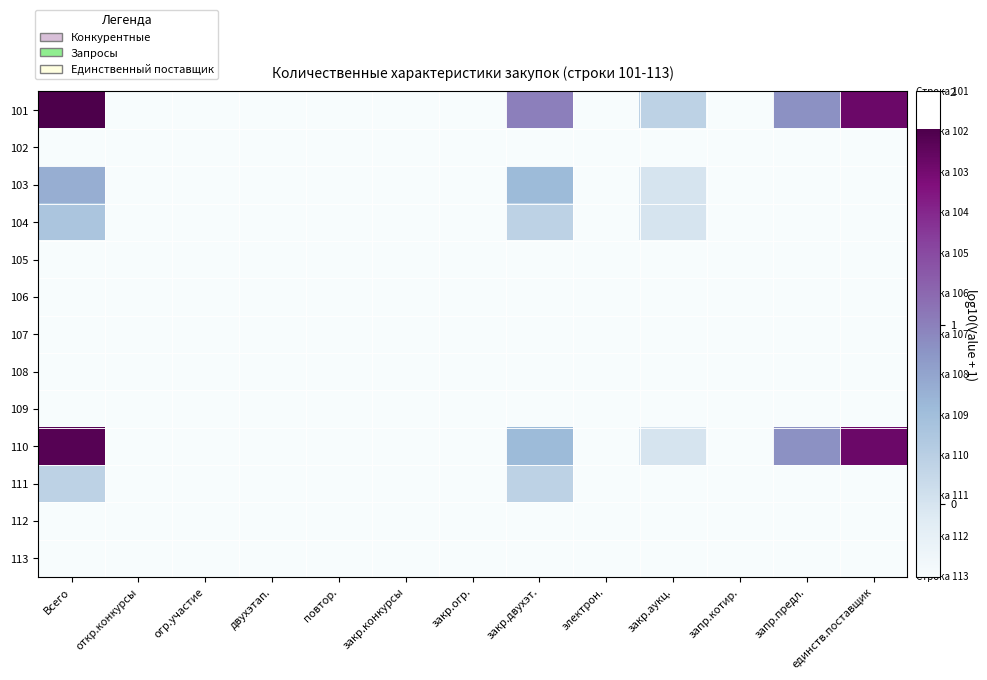

Which series has the largest total across all categories?

101